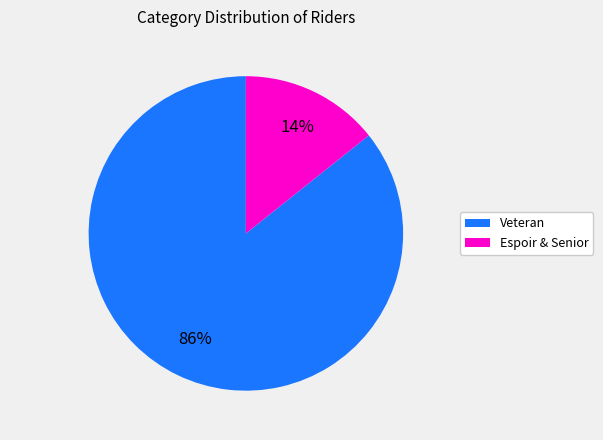

Which has a higher value, Espoir & Senior or Veteran?

Veteran